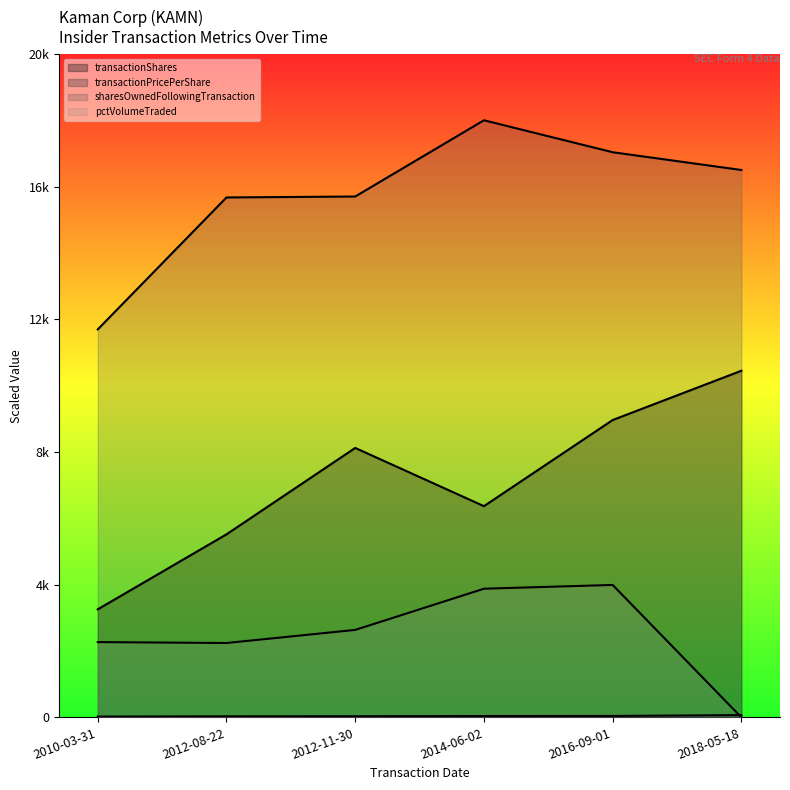

Does the chart have visible grid lines?

No